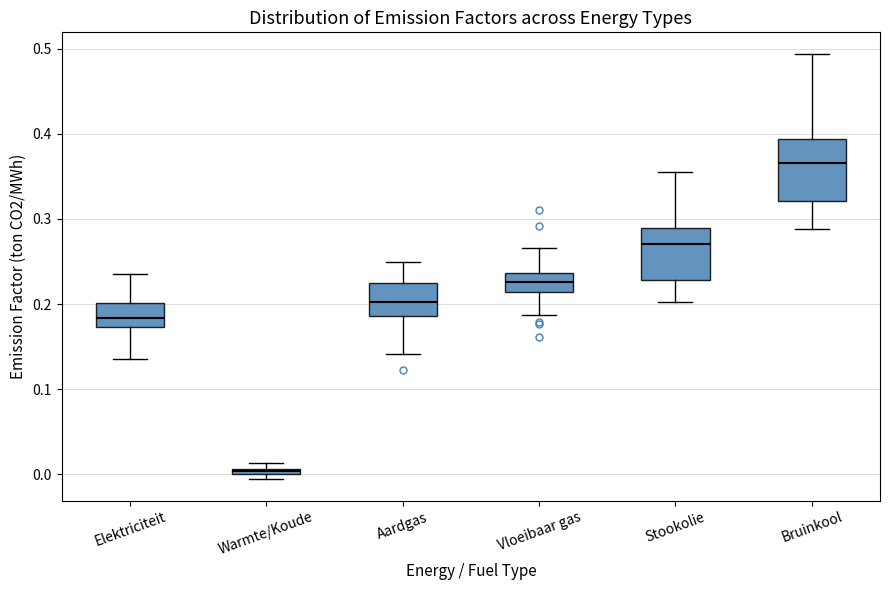

Where does the lower whisker of the box for Elektriciteit end on the y-axis? The values are not printed on the chart, so give them approximately, as read against the axis.

0.14